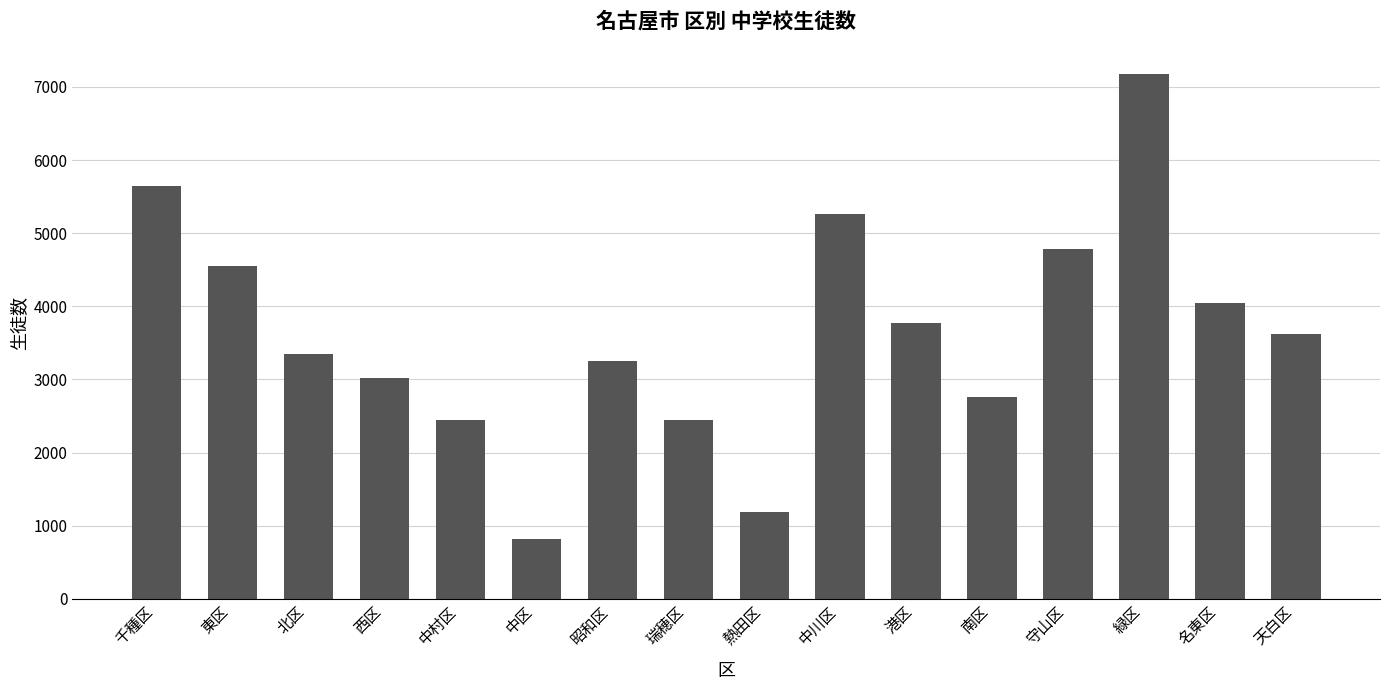

How many categories are shown in the chart?

16